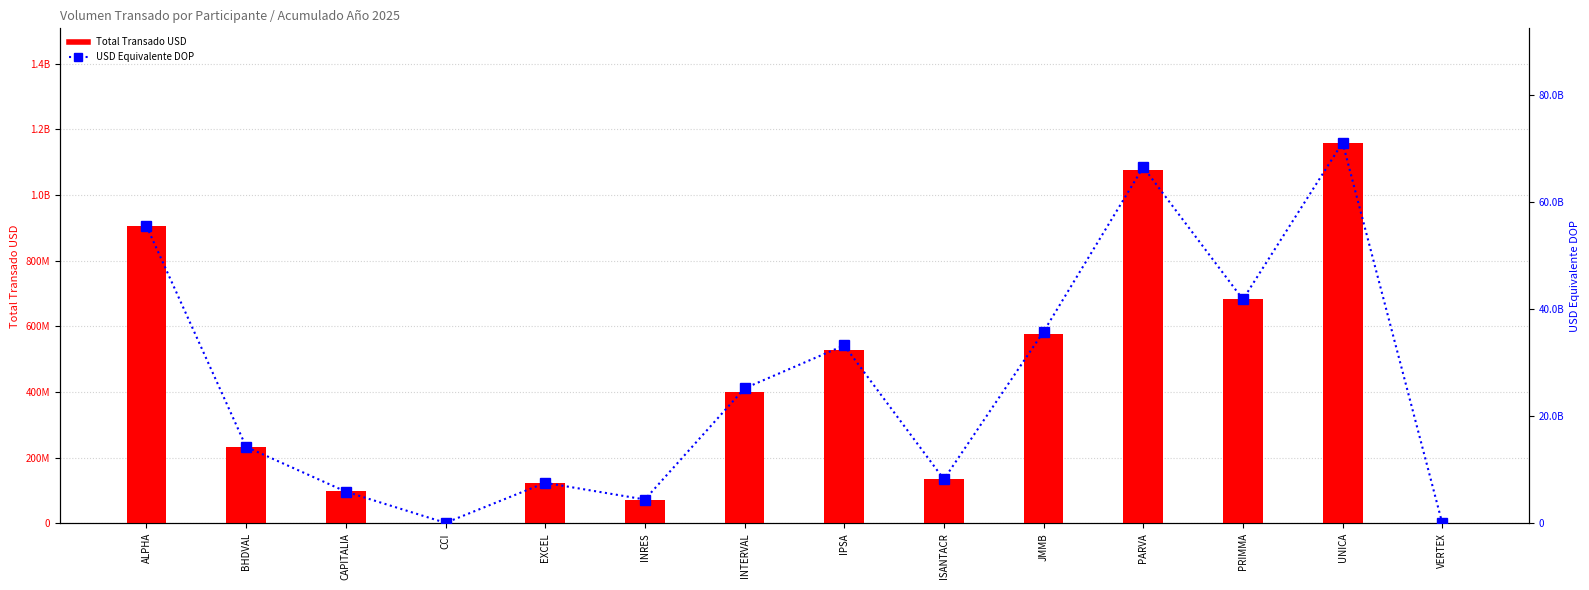

Reading right to left, list all the values displayed in this chart.

Total Transado USD: 653499.3	1159942102.2	682993923.4	1075446617.1	577975512.4	135058985.1	528842211.4	399714562.5	71919980.1	123465035.4	1638120.7	97362061.6	233553142.6	905338730.0
USD Equivalente DOP: 40471736.7	71039587225.0	41782465895.6	66462972979.6	35763802638.7	8224019097.8	33207780663.2	25194908787.2	4458214451.1	7571983607.6	101039961.7	5923981314.1	14281913412.7	55451596137.8